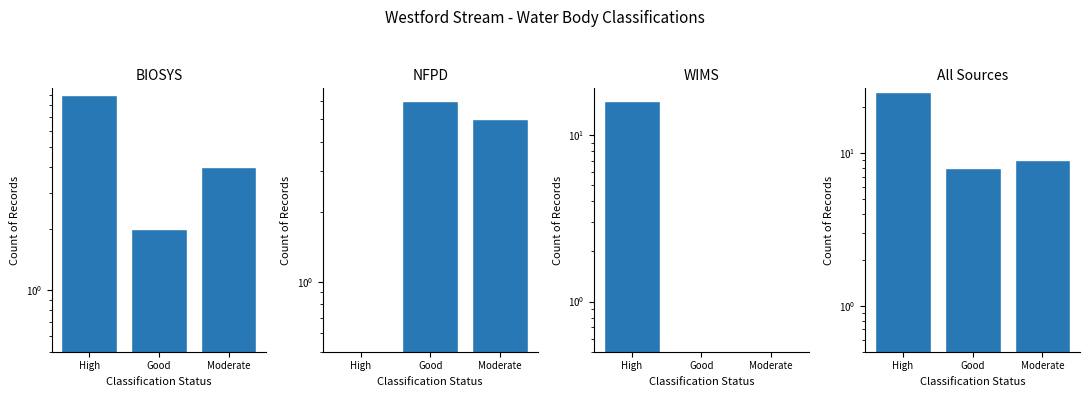

What is the label of the 3rd bar from the right?

High